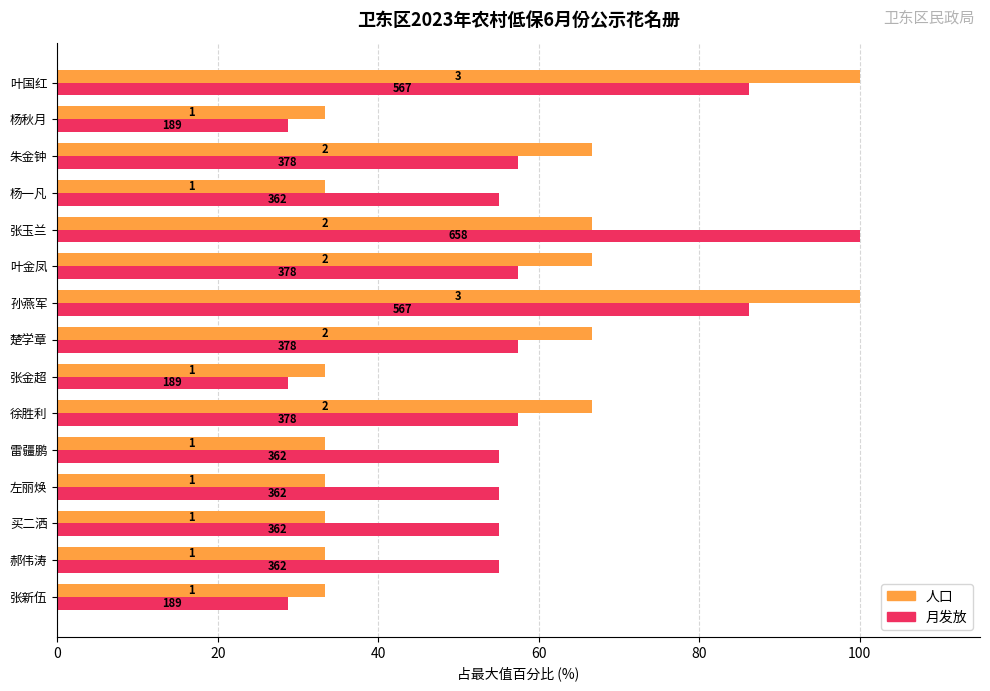

Reading left to right, what are all the values shown in this chart?

人口: 33.3	33.3	33.3	33.3	33.3	66.7	33.3	66.7	100.0	66.7	66.7	33.3	66.7	33.3	100.0
月发放: 28.7	55.0	55.0	55.0	55.0	57.4	28.7	57.4	86.2	57.4	100.0	55.0	57.4	28.7	86.2